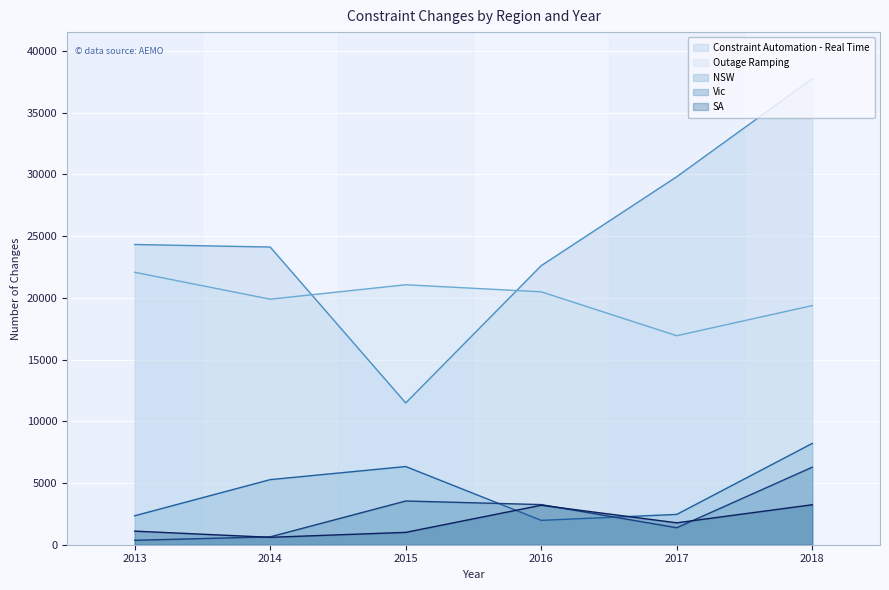

What are all the series names shown in the legend?

Constraint Automation - Real Time, Outage Ramping, NSW, Vic, SA